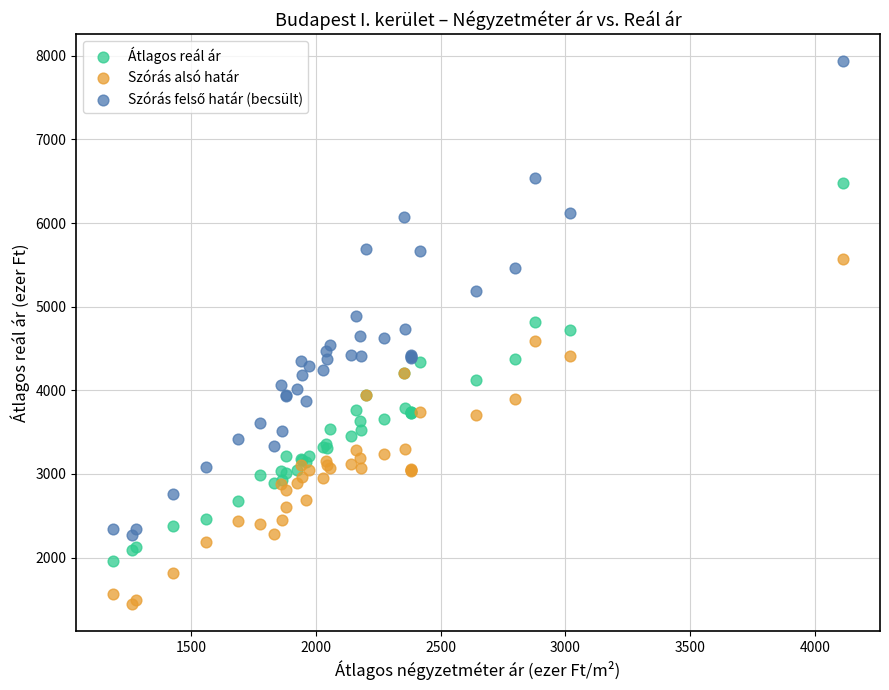

What is the X range (max minus min) for the scatter plot?

2930